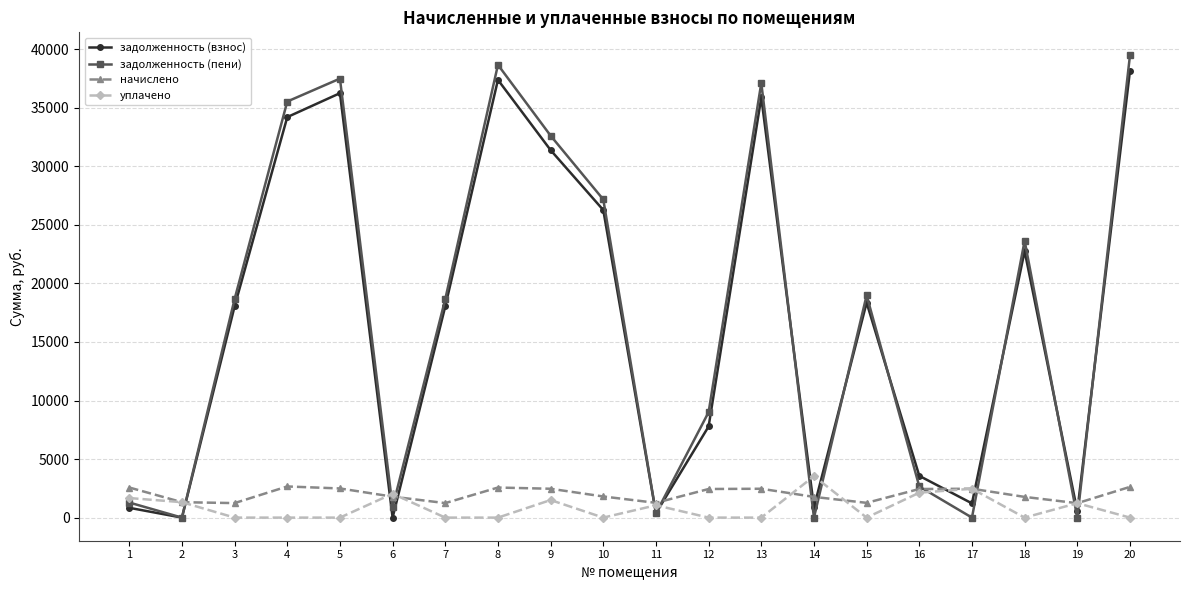

How many categories are shown in the chart?

20